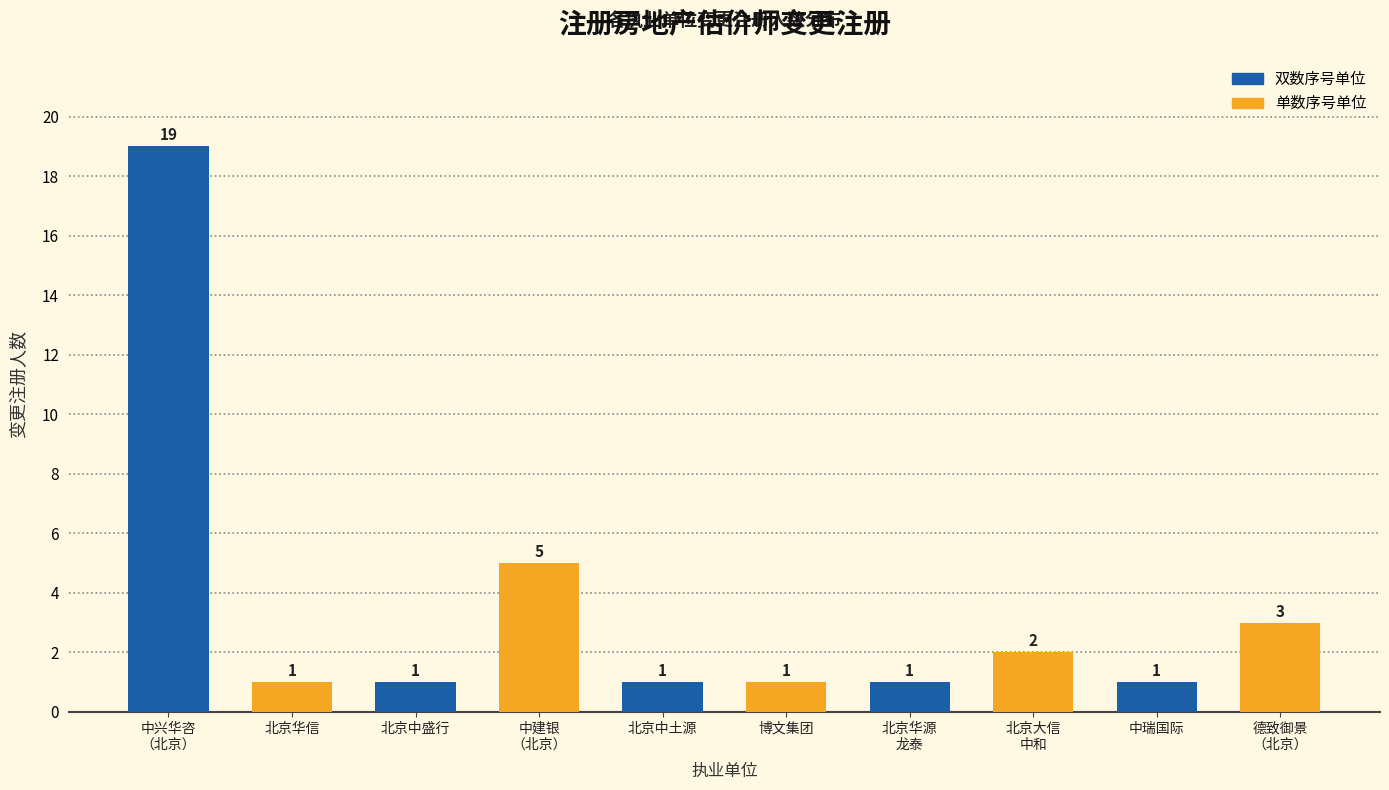

Reading left to right, list all the values displayed in this chart.

19	1	1	5	1	1	1	2	1	3